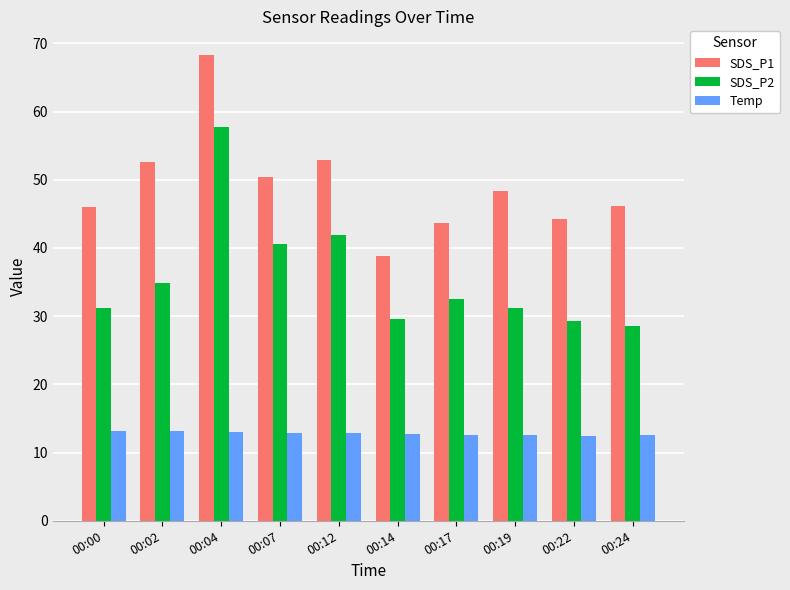

Which series changed the most between 00:12 and 00:17?

SDS_P2